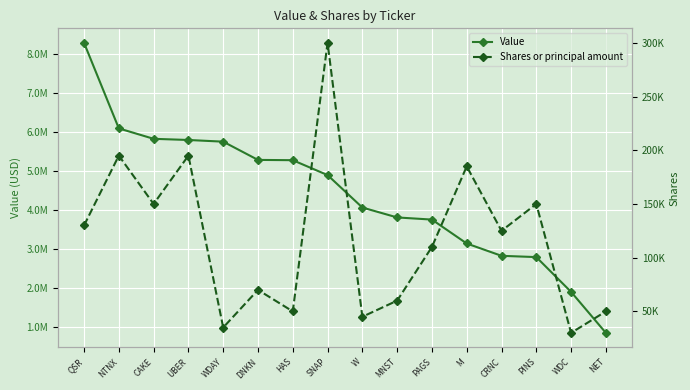

Rank the categories by Shares or principal amount value from highest to lowest.

SNAP, NTNX, UBER, M, CAKE, PINS, QSR, CRNC, PAGS, DNKN, MNST, HAS, NET, W, WDAY, WDC